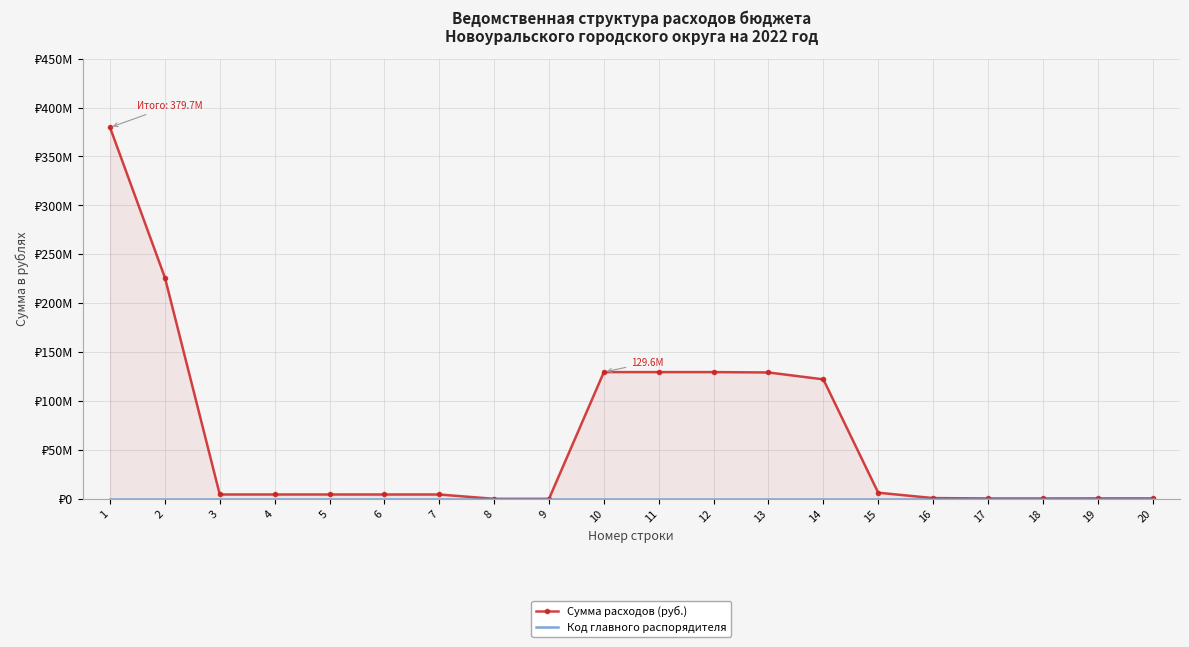

What are all the series names shown in the legend?

Сумма расходов (руб.), Код главного распорядителя